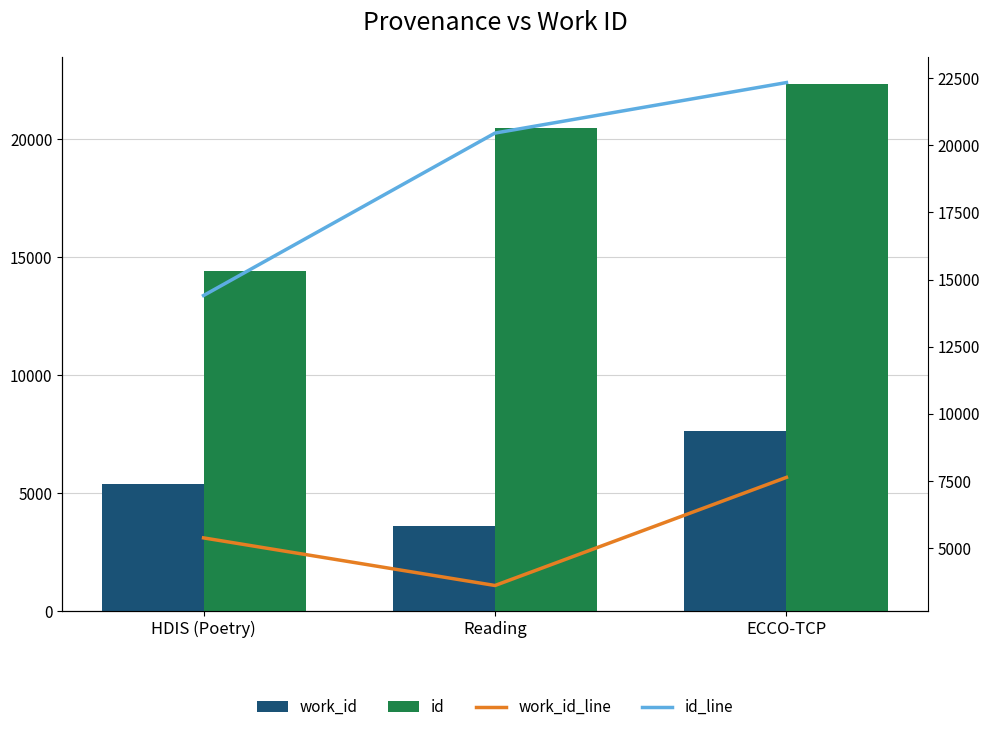

What is the greatest value displayed?

22344